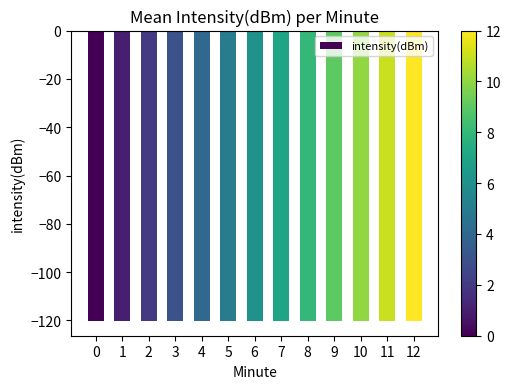

The chart shows a value of -212.7 at 0. True or false?

False